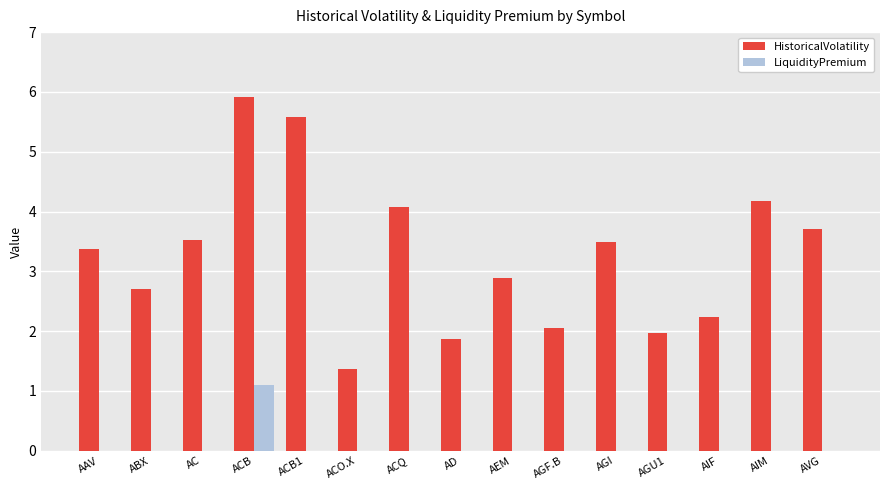

Reading right to left, what are all the values shown in this chart?

HistoricalVolatility: 3.7	4.2	2.2	2.0	3.5	2.0	2.9	1.9	4.1	1.4	5.6	5.9	3.5	2.7	3.4
LiquidityPremium: 0.0	0.0	0.0	0.0	0.0	0.0	0.0	0.0	0.0	0.0	0.0	1.1	0.0	0.0	0.0